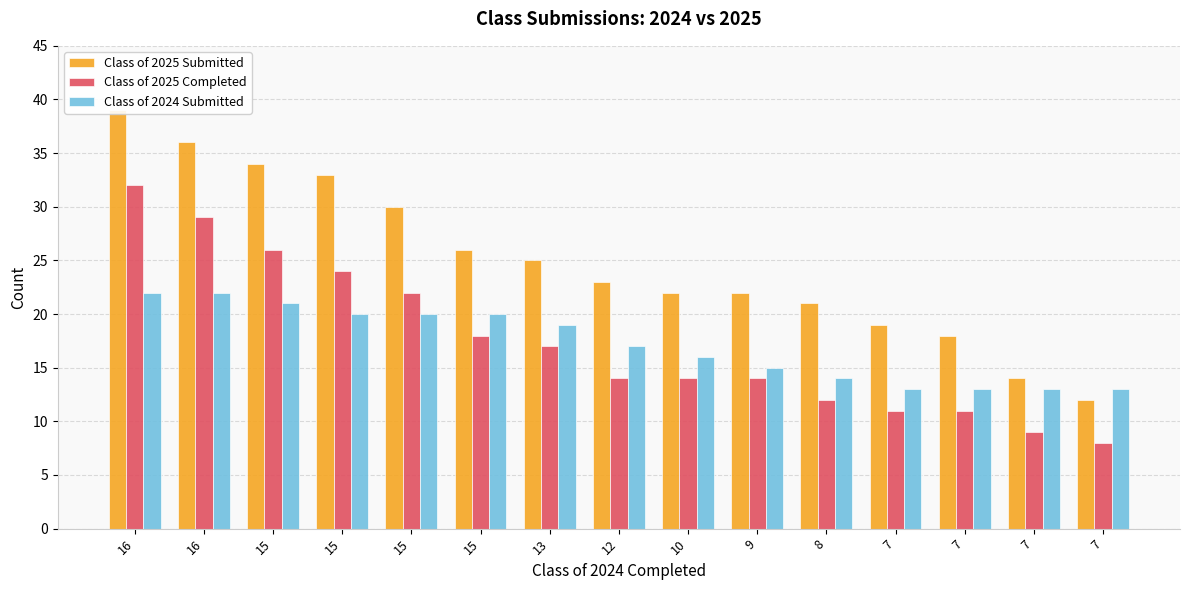

What is the total value across all series at 7?

43